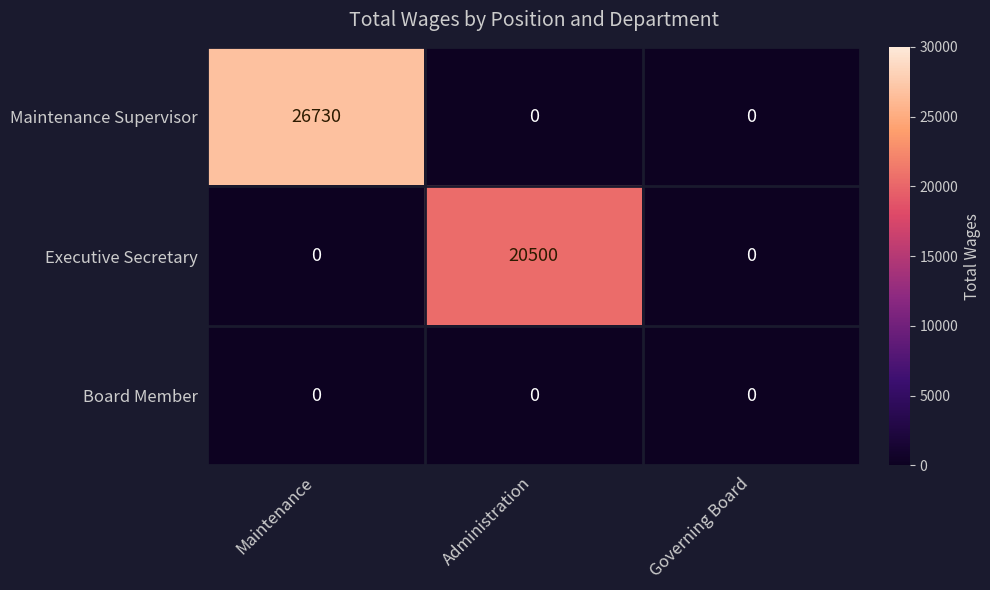

Reading left to right, extract all data points from this chart.

Maintenance Supervisor: 26730	0	0
Executive Secretary: 0	20500	0
Board Member: 0	0	0